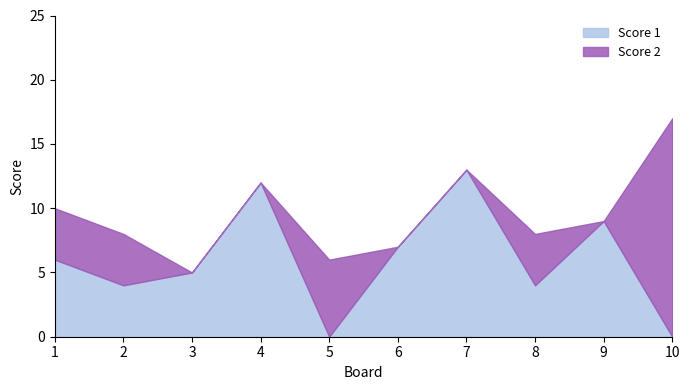

Rank the categories by value from highest to lowest.

7, 4, 9, 6, 1, 3, 2, 8, 5, 10